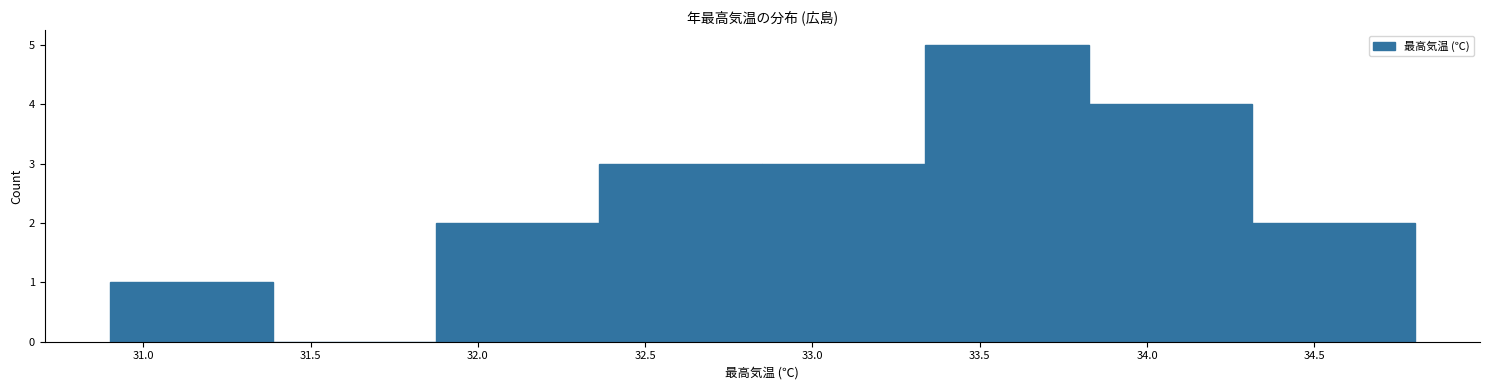

Reading left to right, list every bar in this chart as the range it spans on the x-axis followed by its height. Neither the bar edges nor the heights are printed on the chart, so give them approximately, as read against the axes.

30.90 to 31.40: 1
31.40 to 31.90: 0
31.90 to 32.35: 2
32.35 to 32.85: 3
32.85 to 33.35: 3
33.35 to 33.85: 5
33.85 to 34.30: 4
34.30 to 34.80: 2